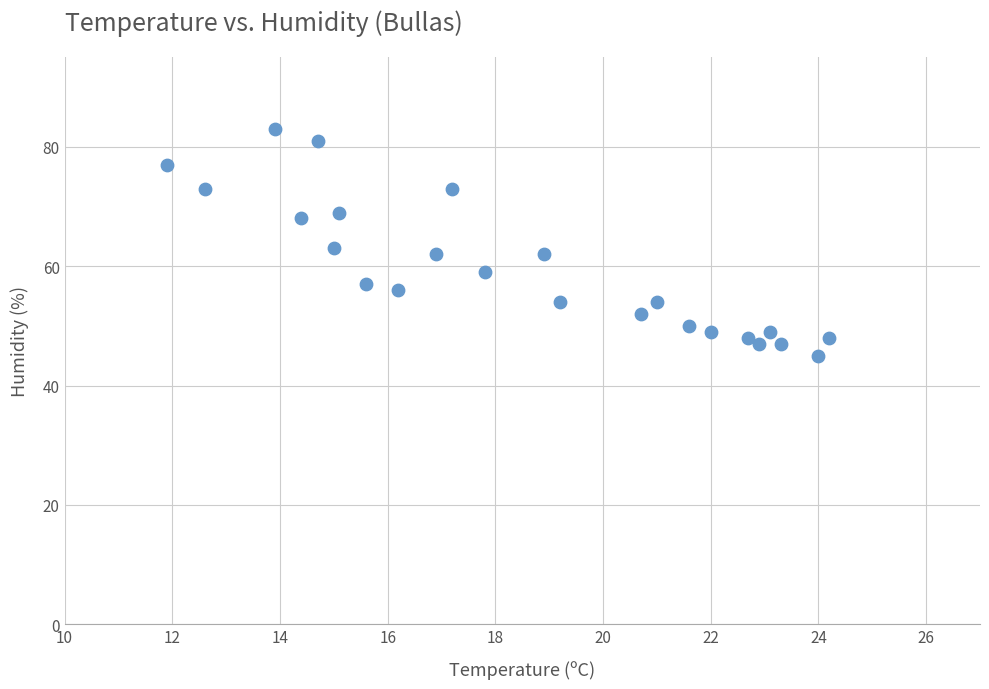

What is the range of Y values (max minus min)?

38